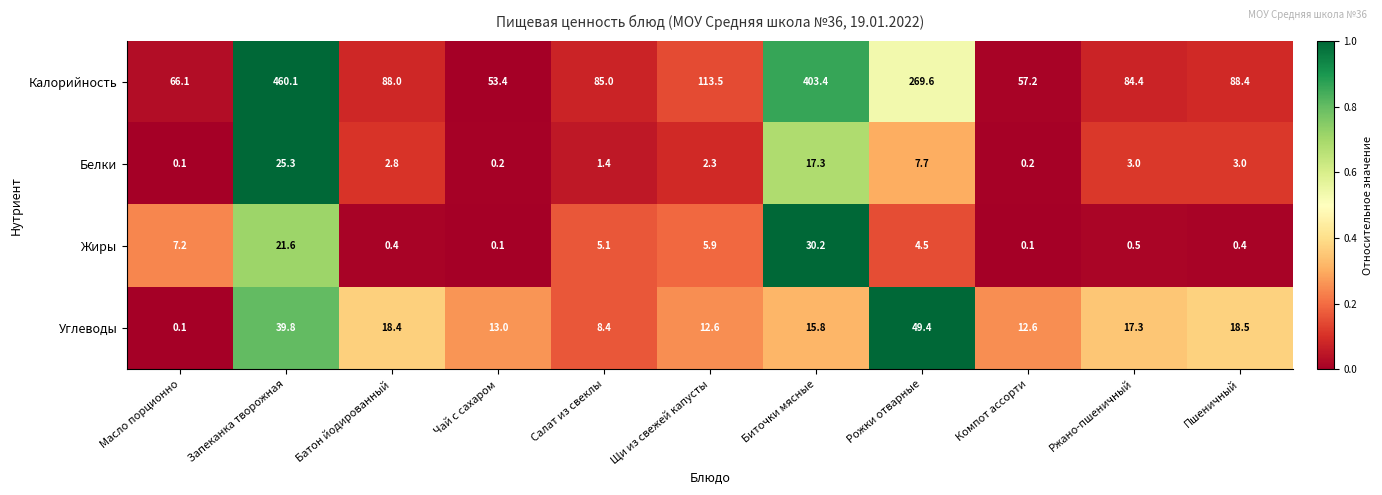

At Ржано-пшеничный, list the series in order from smallest to largest.

Жиры, Белки, Углеводы, Калорийность